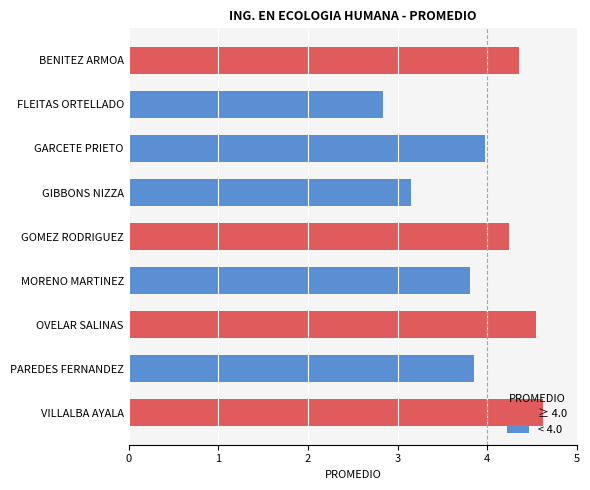

Which category has the highest value across all series?

VILLALBA AYALA